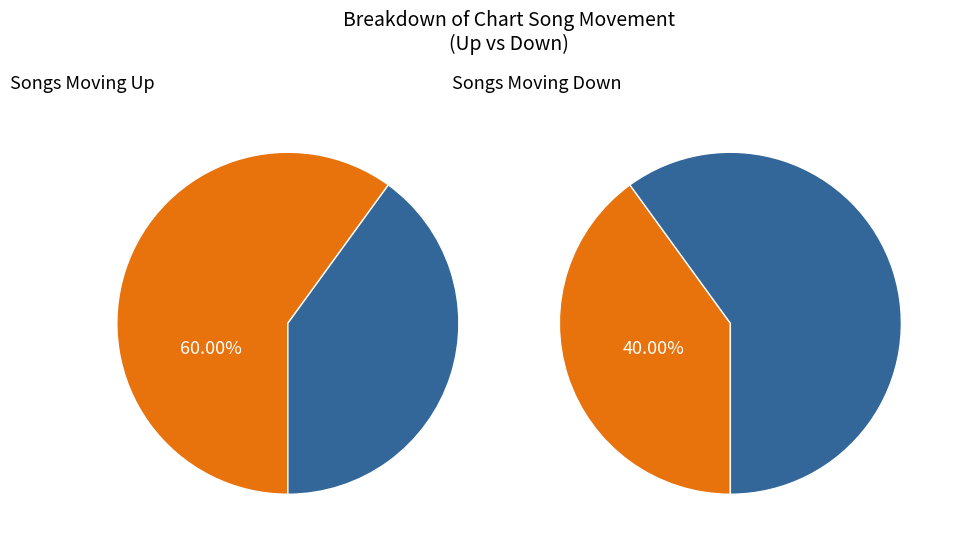

Which slice represents more than half of the pie?

up